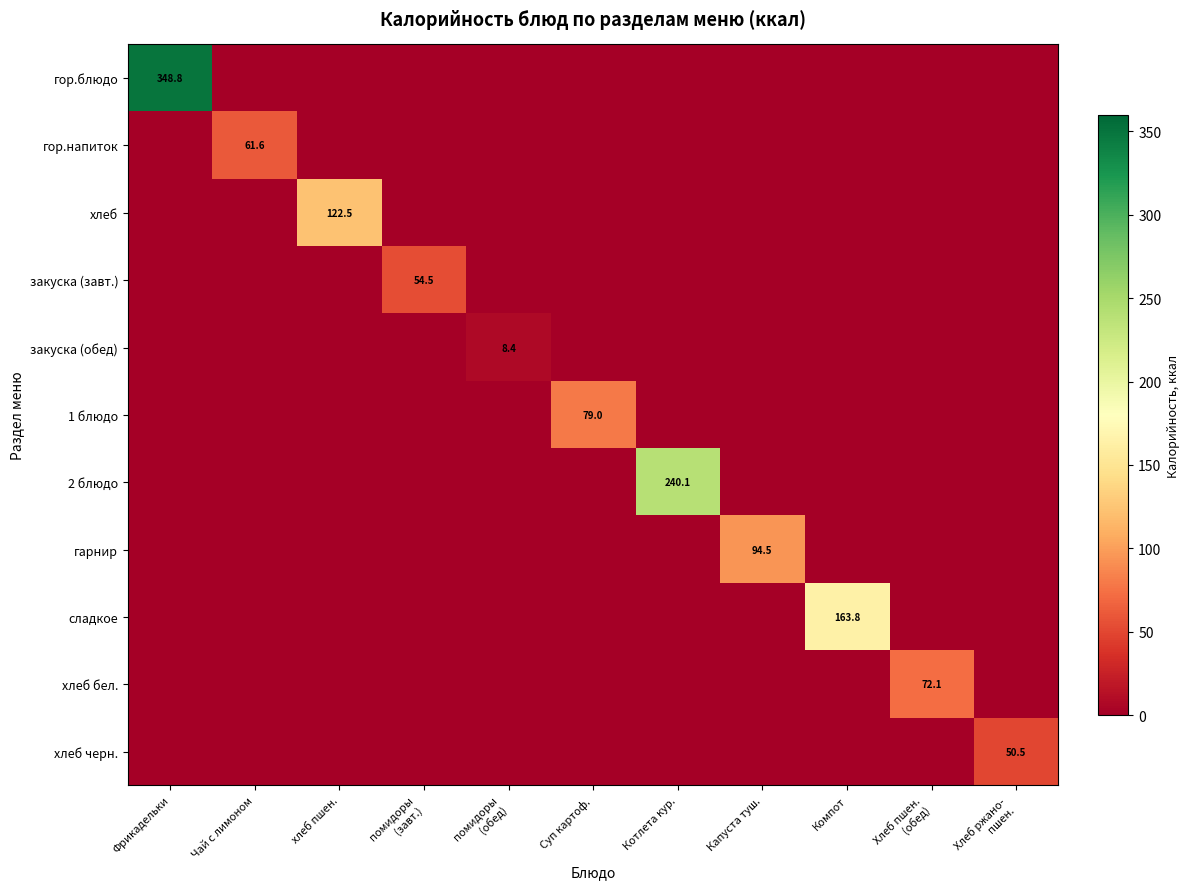

At how many categories does at least one series exceed 287?

1